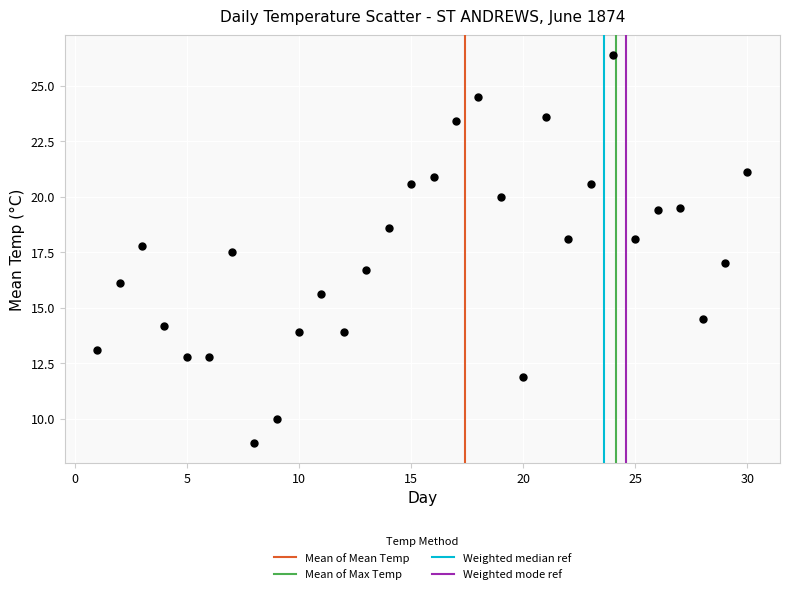

What is the range of X values (max minus min)?

29.0